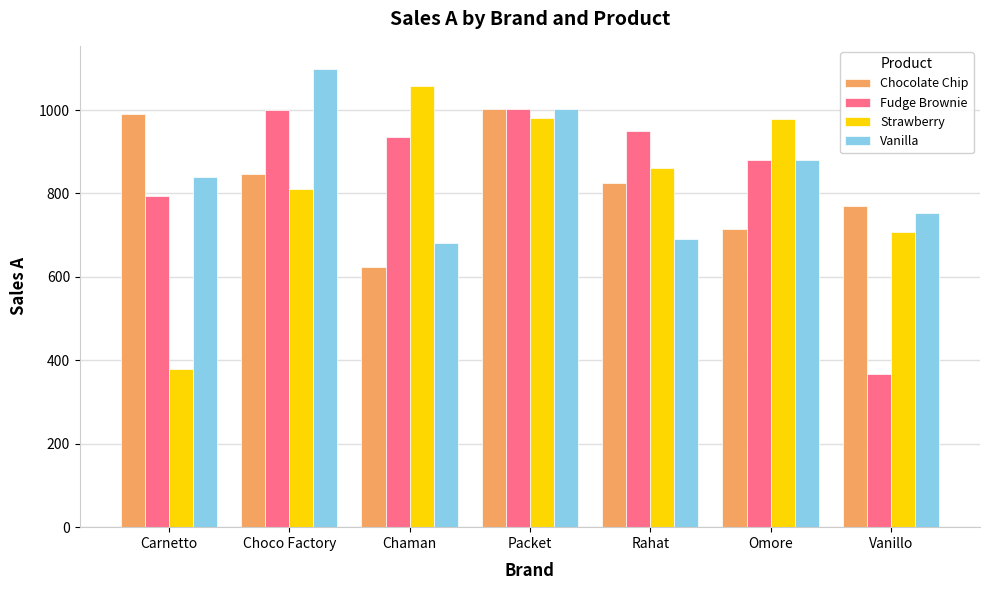

True or false: Chocolate Chip has a value of 770.0 at Vanillo.

True